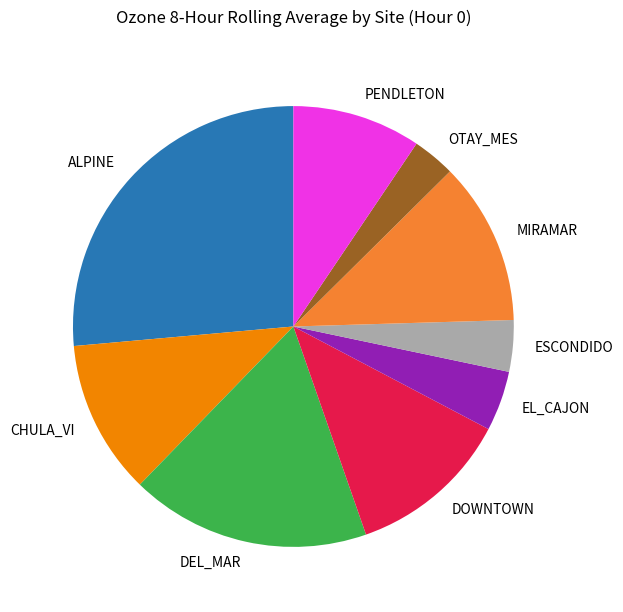

The DEL_MAR slice represents 9% of the pie. True or false?

False